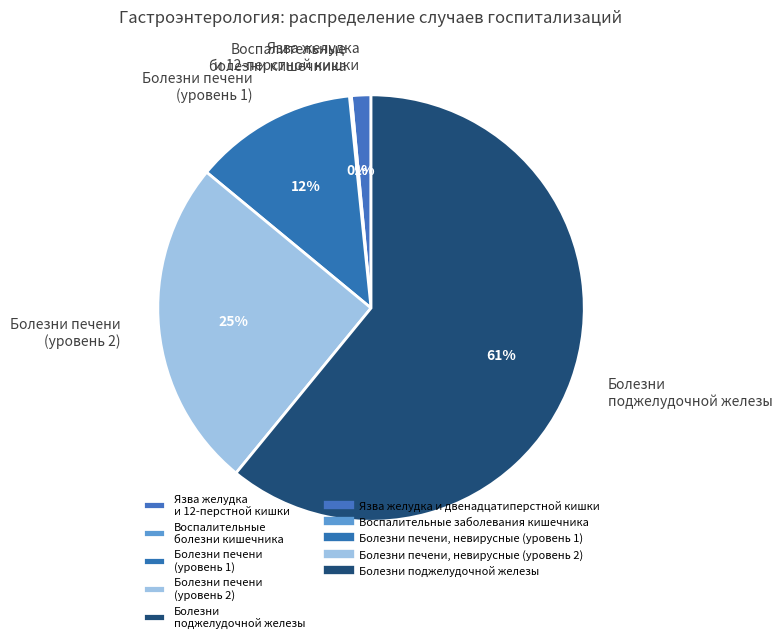

True or false: Болезни печени (уровень 2) accounts for 25% of the total.

True